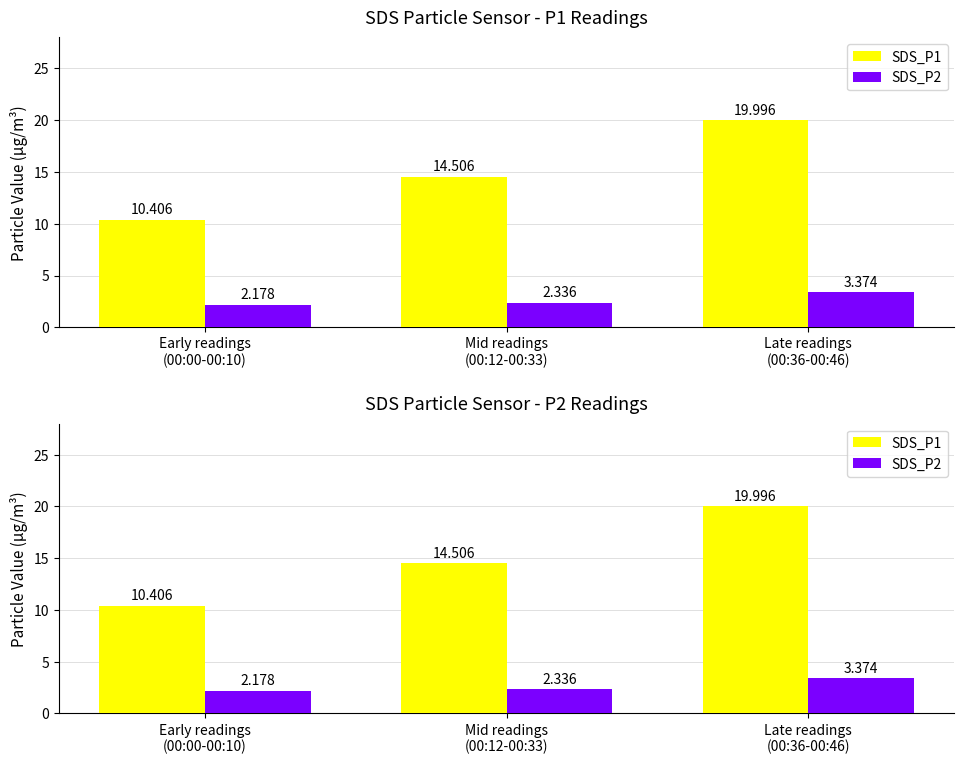

At how many categories does at least one series exceed 9?

3